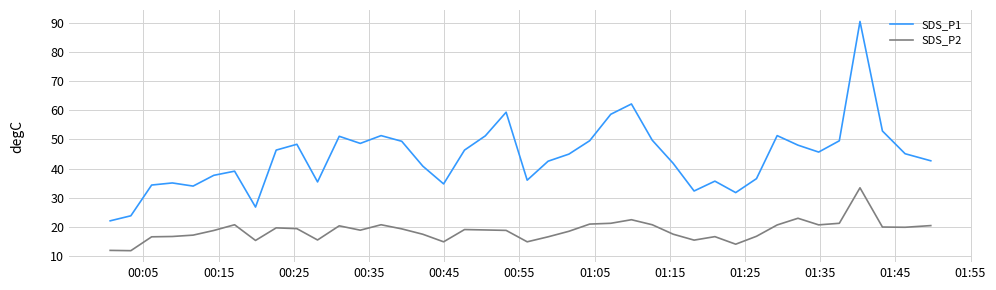

What is the maximum value shown in the chart?

90.6